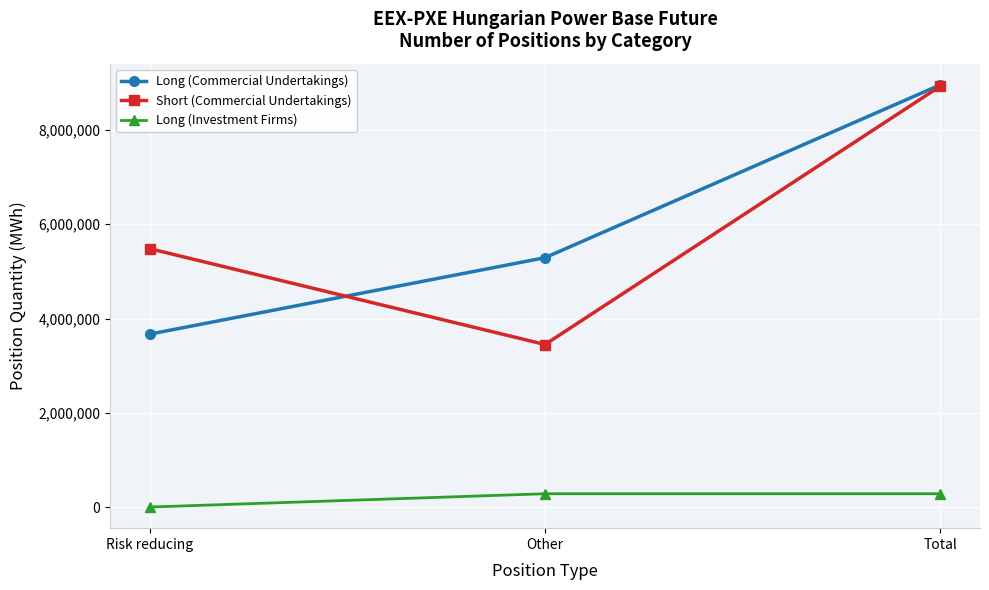

Reading left to right, extract all data points from this chart.

Long (Commercial Undertakings): Risk reducing=3668444	Other=5291381	Total=8959825
Short (Commercial Undertakings): Risk reducing=5483083	Other=3448978	Total=8932061
Long (Investment Firms): Risk reducing=0	Other=282518	Total=282518